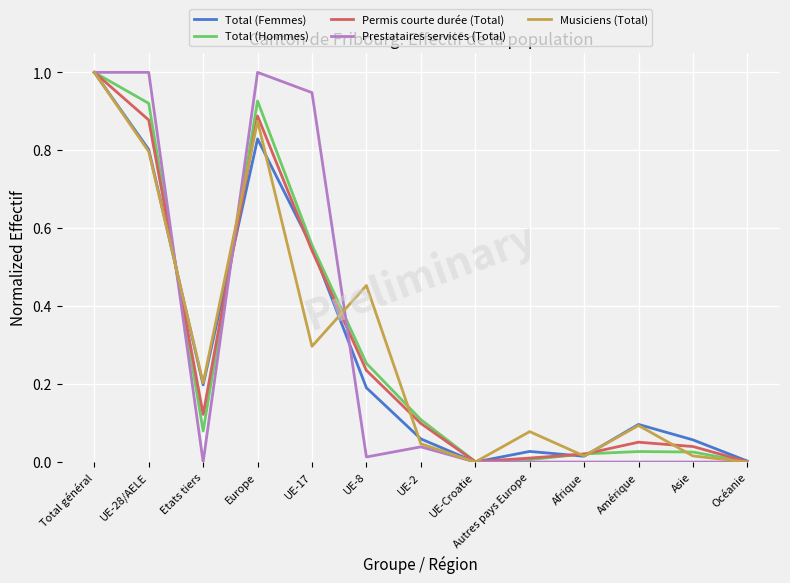

What are all the series names shown in the legend?

Total (Femmes), Total (Hommes), Permis courte durée (Total), Prestataires services (Total), Musiciens (Total)